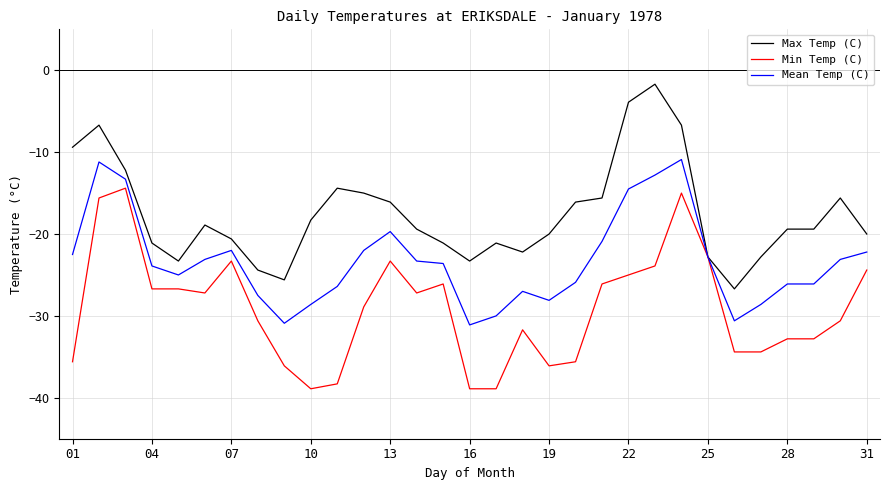

What is the minimum value shown in the chart?

-38.9